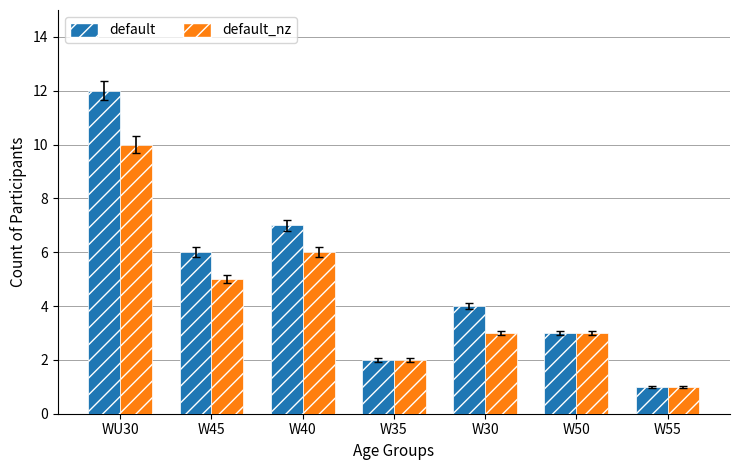

Reading right to left, extract all data points from this chart.

default: 1	3	4	2	7	6	12
default_nz: 1	3	3	2	6	5	10